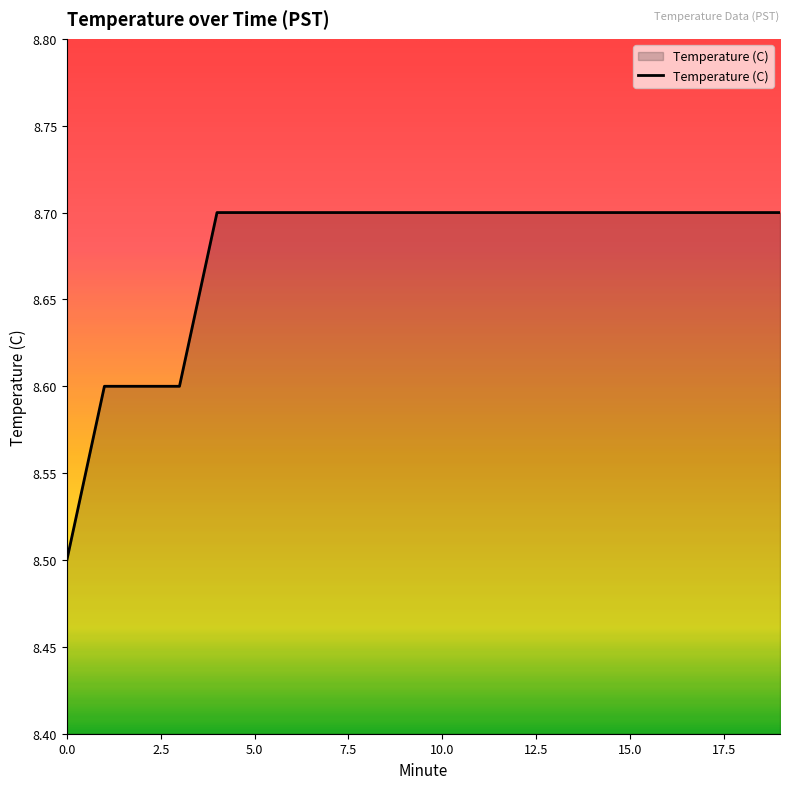

What is the greatest value displayed?

8.7